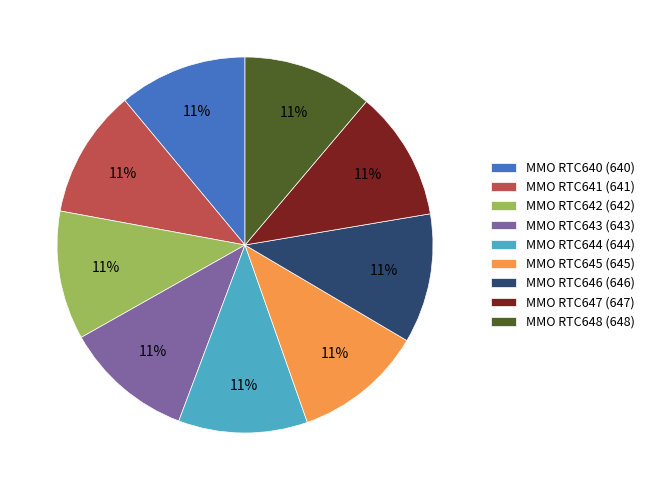

To the nearest percent, what is the combined percentage of MMO RTC647 and MMO RTC642?

22%